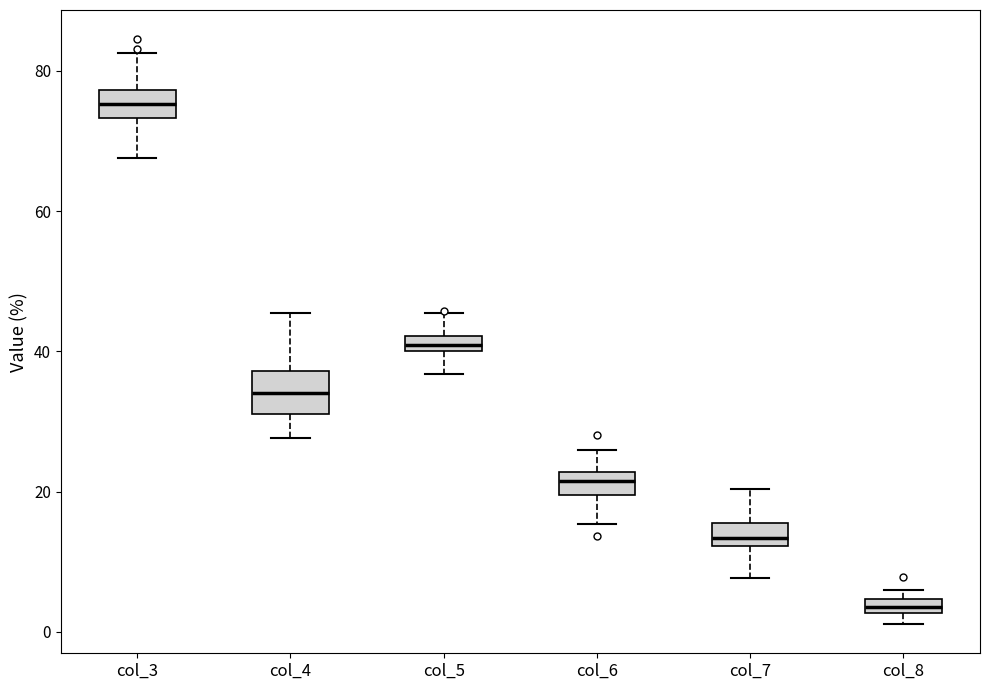

Which box's median line is the highest?

col_3